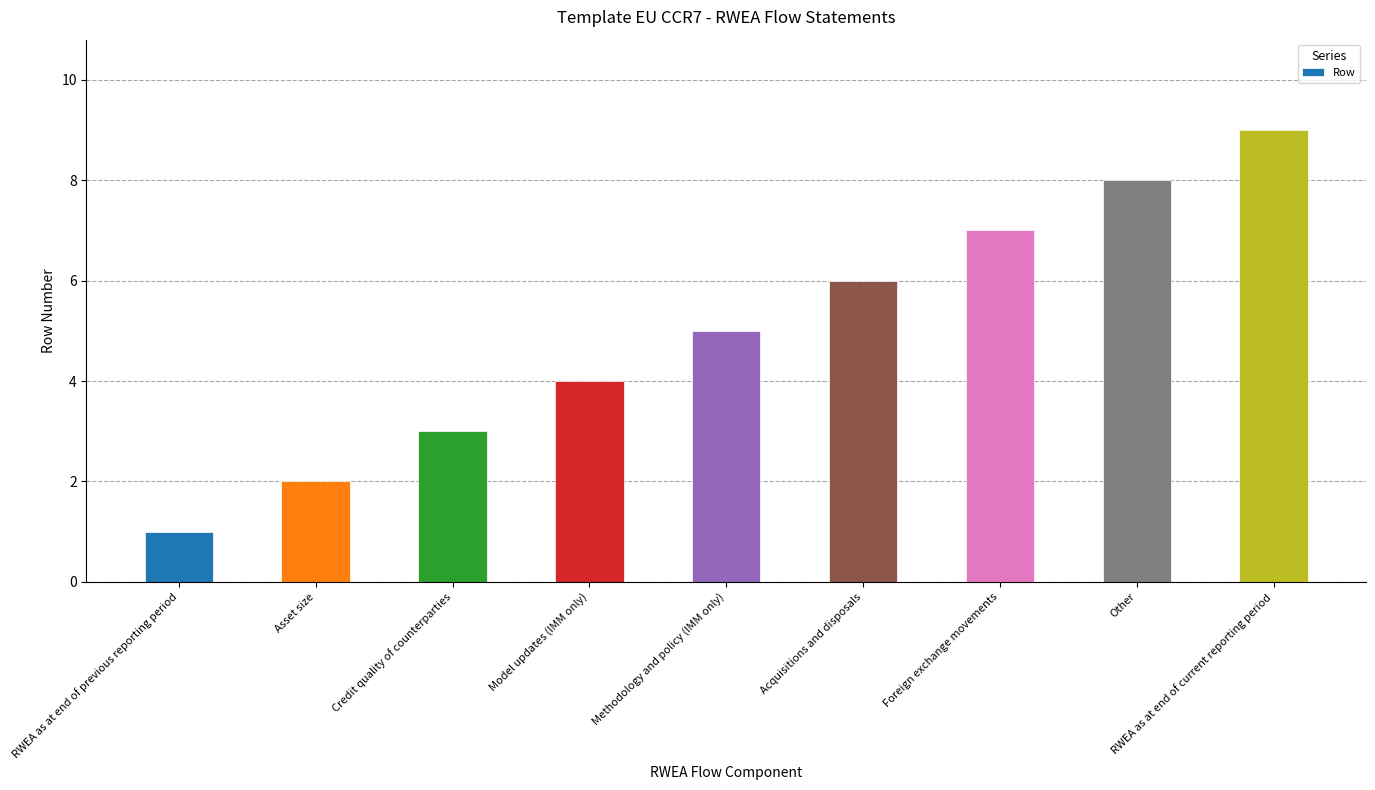

Reading right to left, transcribe all the data shown in this chart.

RWEA as at end of current reporting period=9	Other=8	Foreign exchange movements=7	Acquisitions and disposals=6	Methodology and policy (IMM only)=5	Model updates (IMM only)=4	Credit quality of counterparties=3	Asset size=2	RWEA as at end of previous reporting period=1